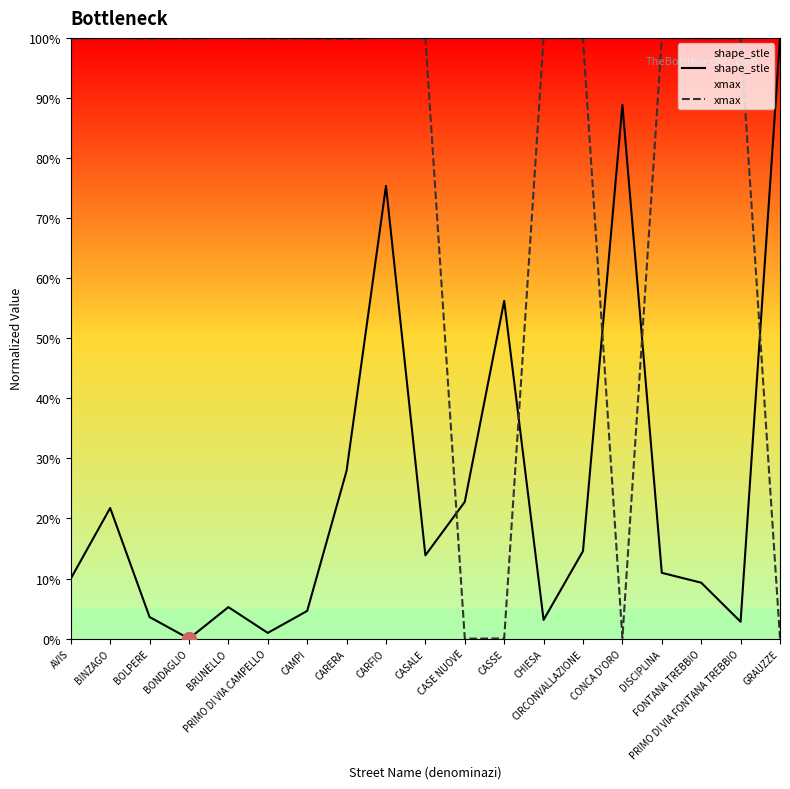

Read the xmax value at CIRCONVALLAZIONE.

99.9